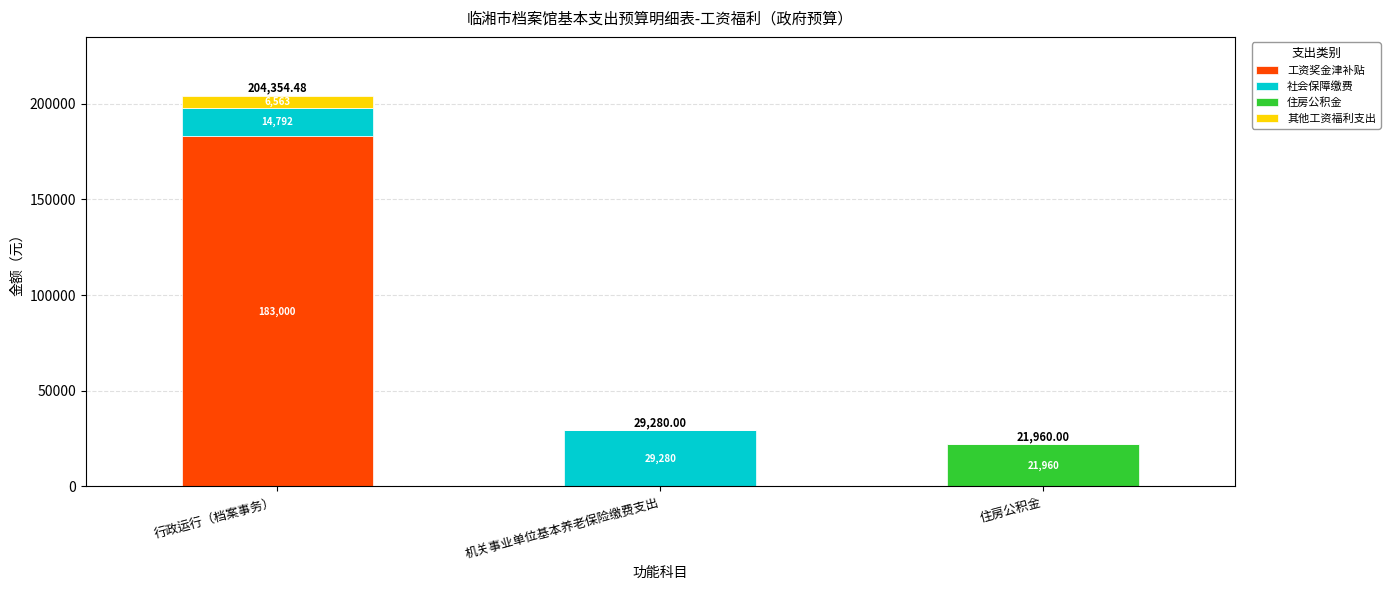

What are all the series names shown in the legend?

工资奖金津补贴, 社会保障缴费, 住房公积金, 其他工资福利支出